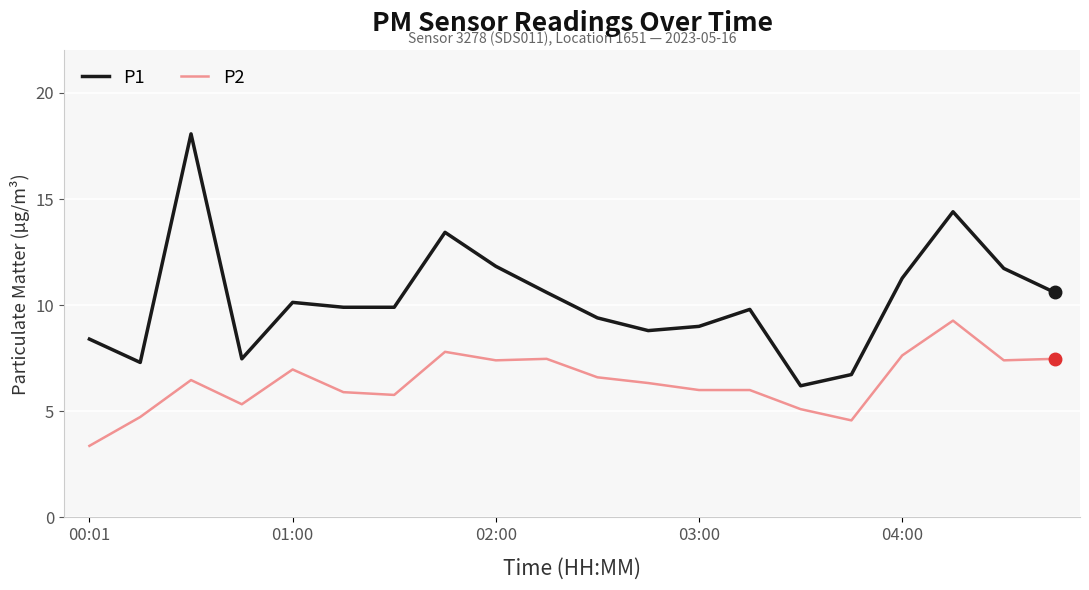

What is the maximum value for P1?

18.1